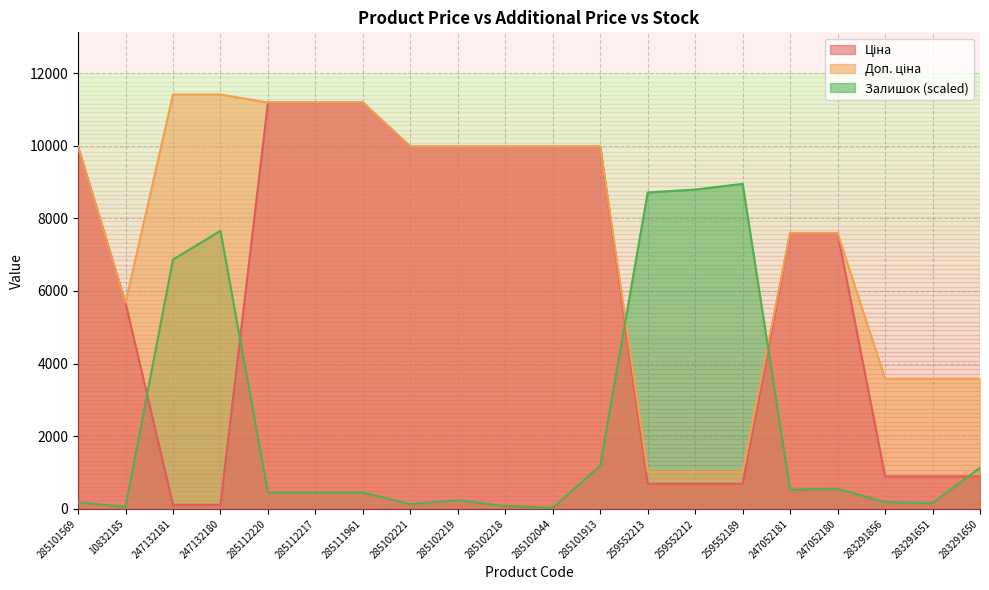

Reading left to right, transcribe all the data shown in this chart.

Ціна: 9975.0	5673.8	114.1	114.1	11188.2	11188.2	11188.2	9975.0	9975.0	9975.0	9975.0	9975.0	693.7	693.7	693.7	7596.5	7596.5	895.9	895.9	895.9
Доп. ціна: 9975.0	5673.8	11410.0	11410.0	11188.2	11188.2	11188.2	9975.0	9975.0	9975.0	9975.0	9975.0	1024.6	1024.6	1024.6	7596.5	7596.5	3583.6	3583.6	3583.6
Залишок: 184.8	52.8	6864.7	7656.8	448.8	448.8	448.8	132.0	237.6	79.2	26.4	1188.1	8712.9	8792.1	8950.5	528.1	554.5	184.8	158.4	1135.3